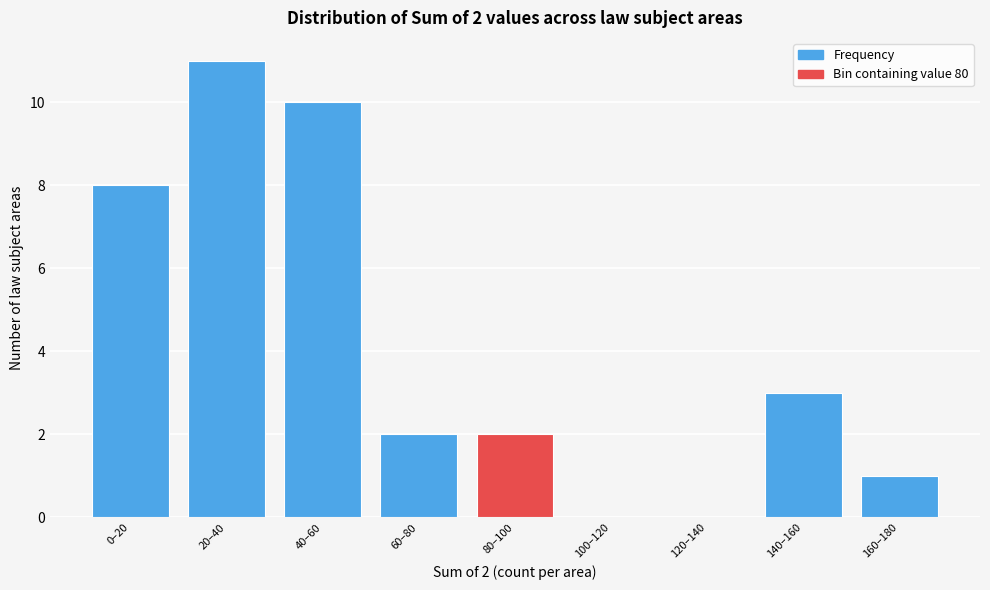

Reading left to right, list all the values displayed in this chart.

0–20=8	20–40=11	40–60=10	60–80=2	80–100=2	100–120=0	120–140=0	140–160=3	160–180=1